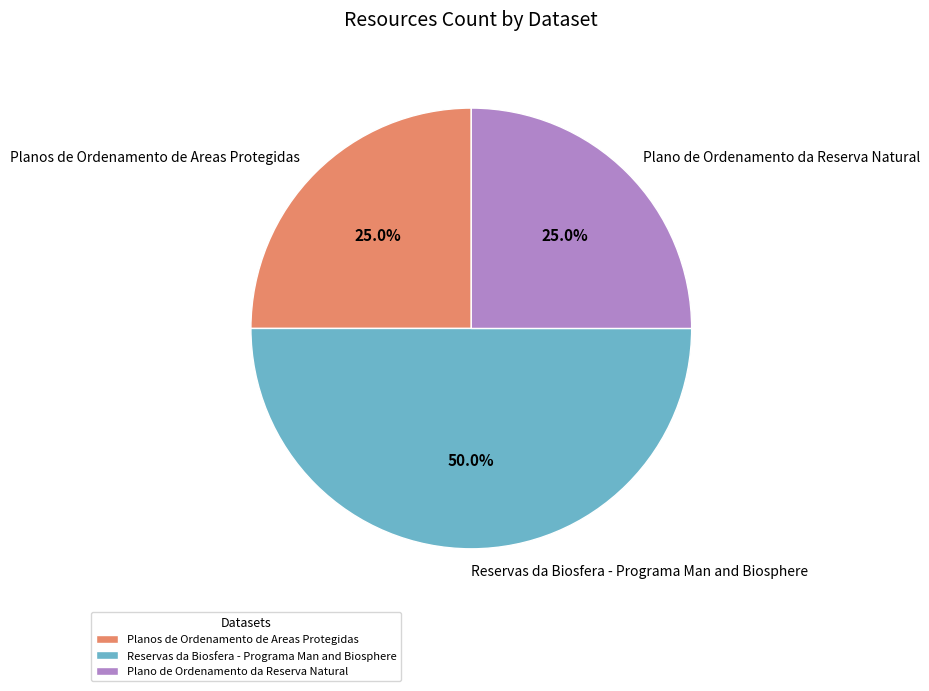

Approximately how many times larger is the value at Reservas da Biosfera - Programa Man and Biosphere compared to Planos de Ordenamento de Areas Protegidas?

2.0